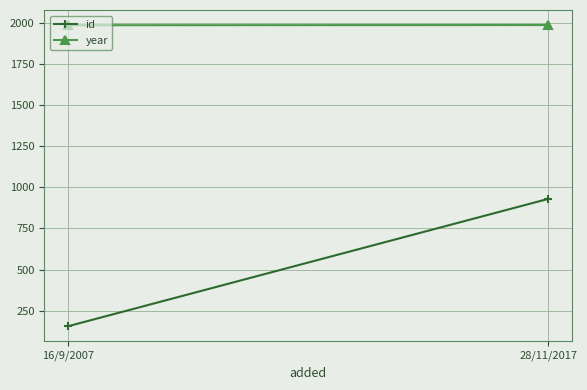

What is the approximate value of year at 28/11/2017?

1985